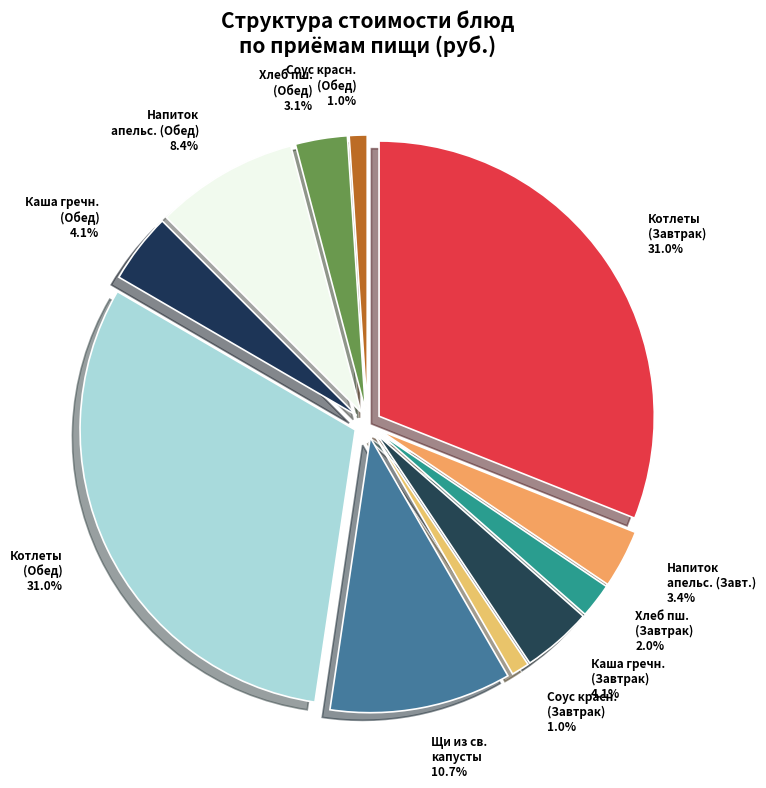

How many slices are in this pie chart?

11